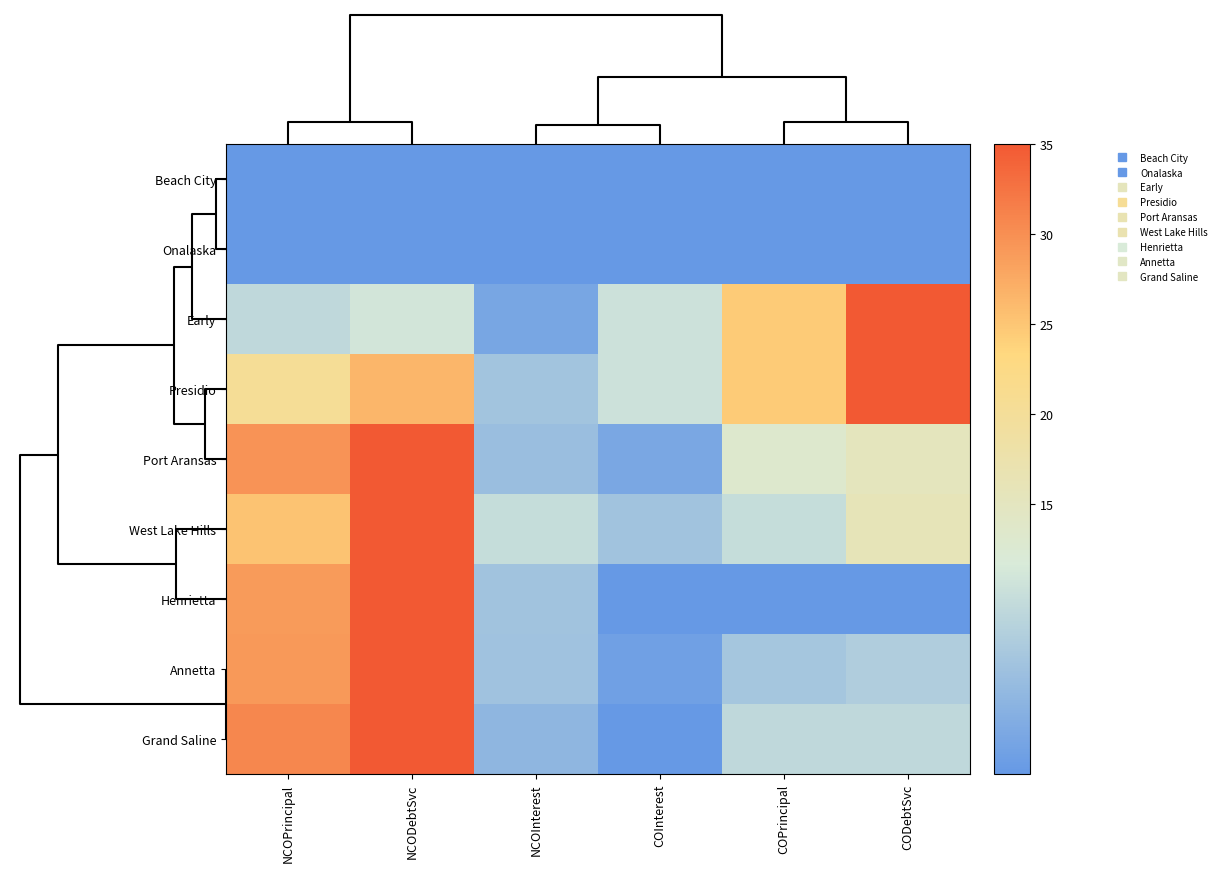

At which category is the sum across all series the highest?

NCODebtSvc